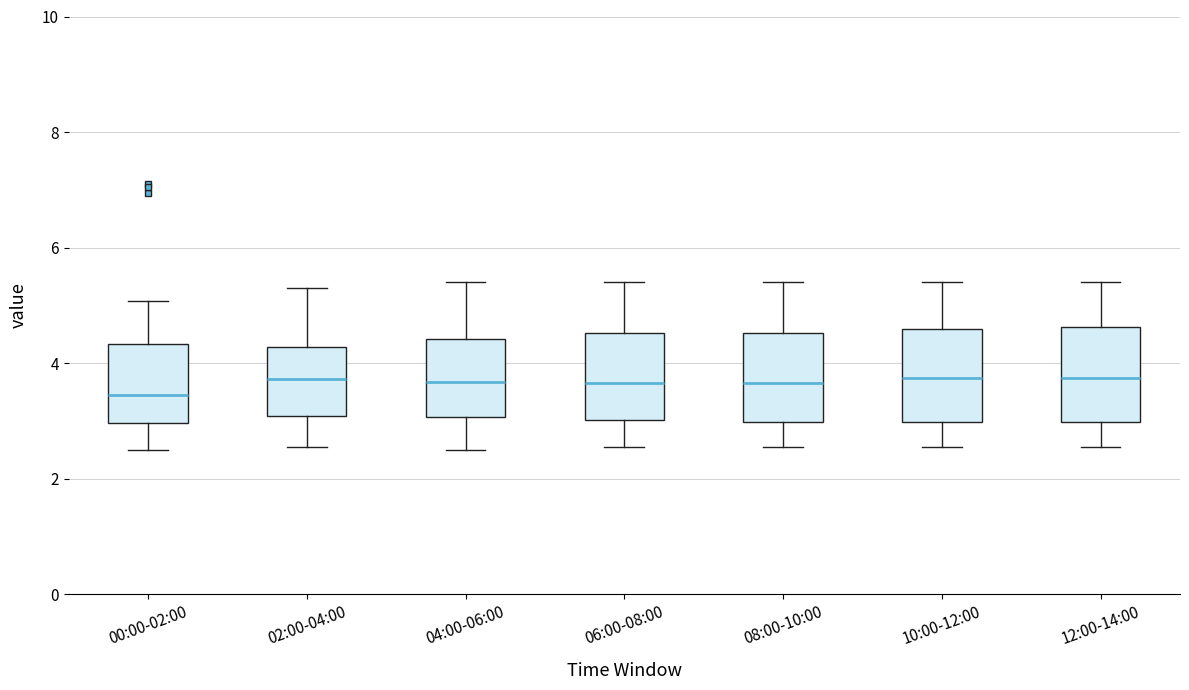

Where does the upper whisker of the box for 08:00-10:00 end on the y-axis? The values are not printed on the chart, so give them approximately, as read against the axis.

5.4